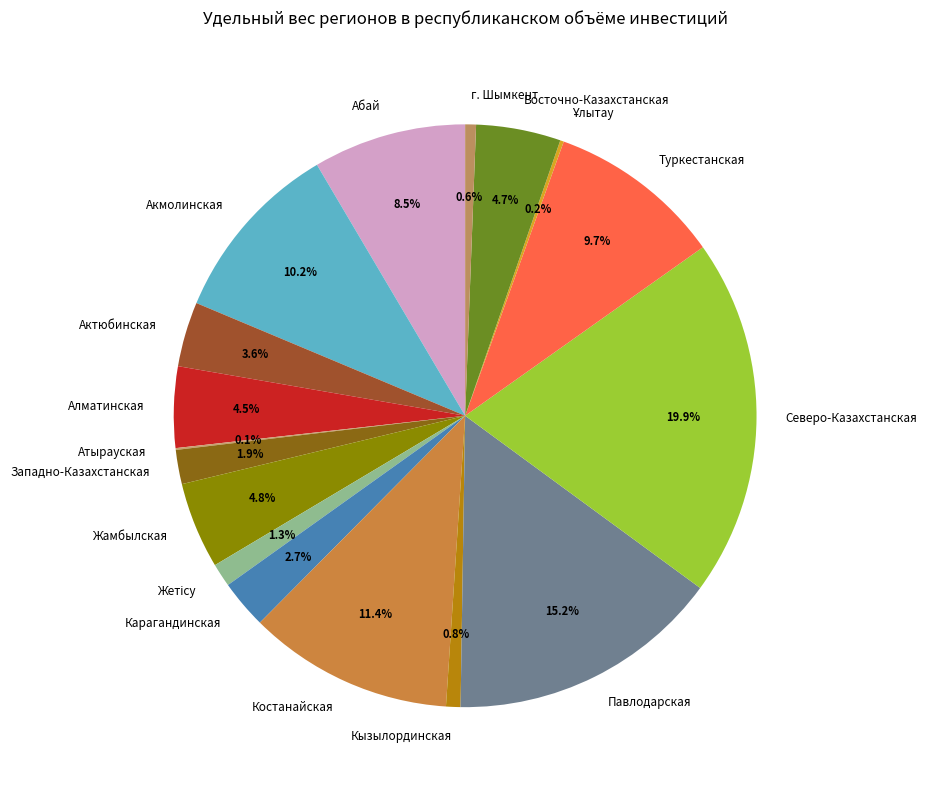

Which slice is the smallest?

Атырауская